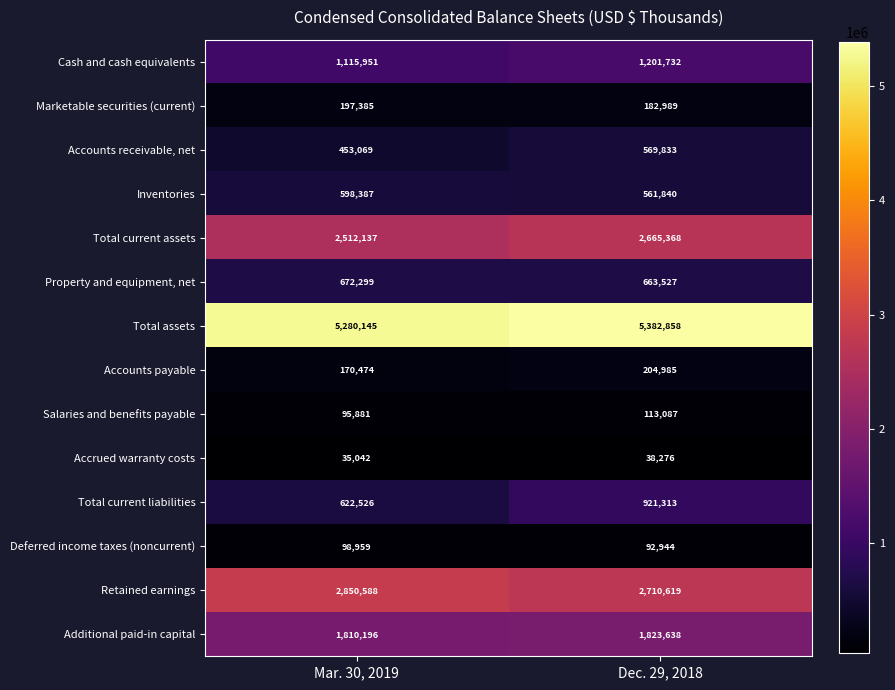

What is the maximum value shown in the chart?

5382858